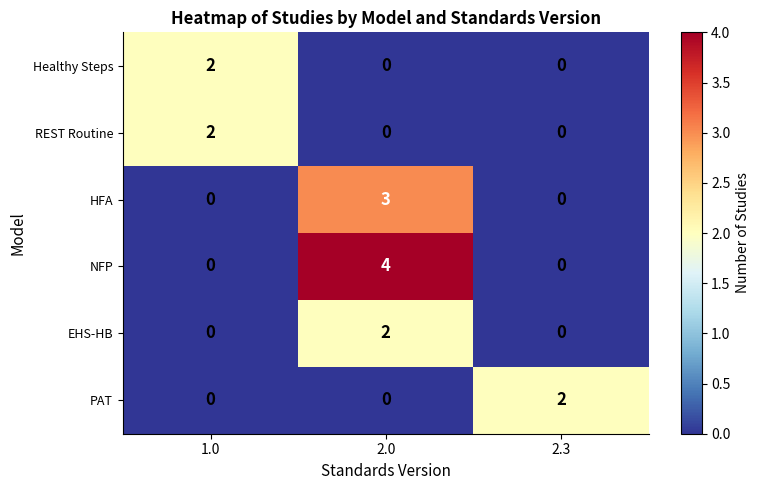

Which category has the highest value in the HFA series?

2.0